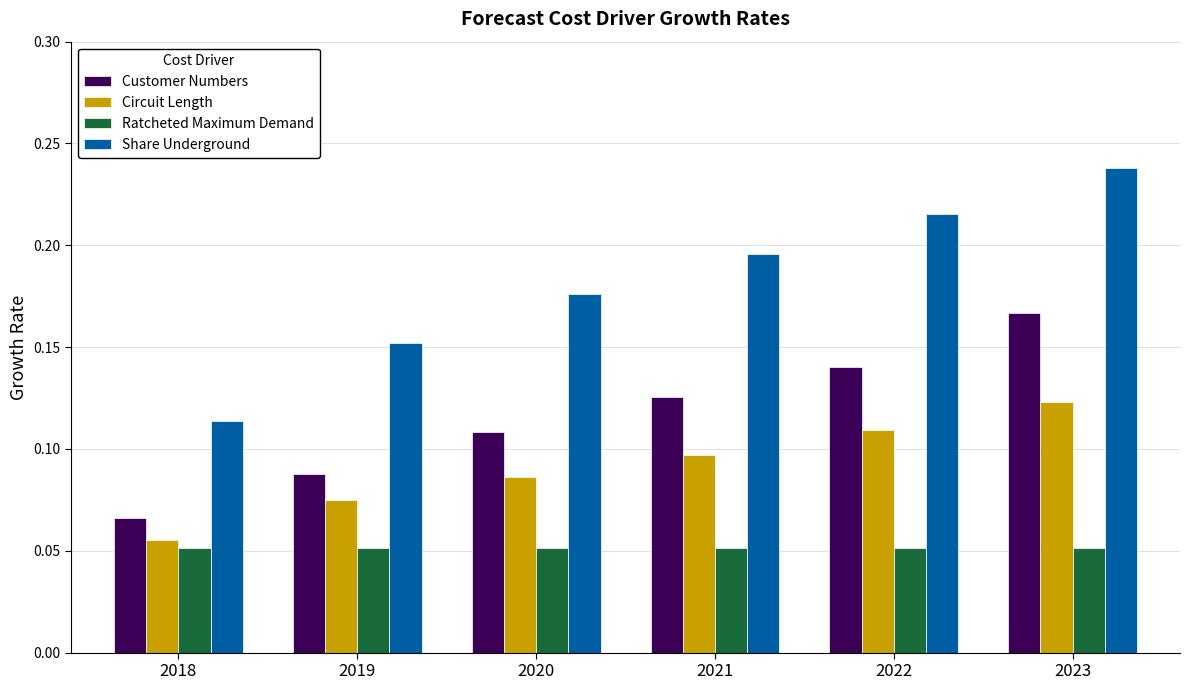

What is the sum of all Customer Numbers values?

0.7